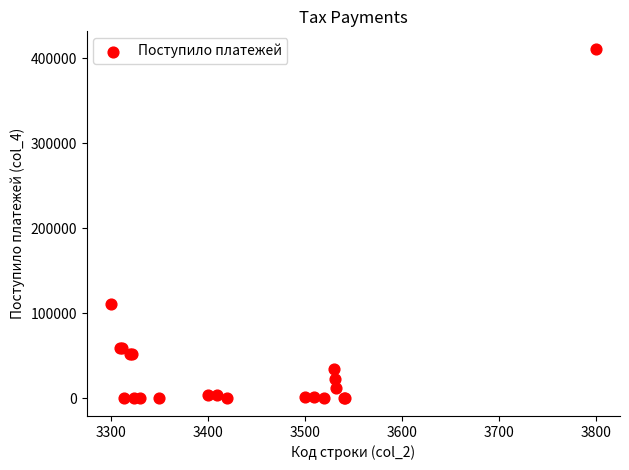

What Y value in the scatter plot is closest to 205431?

110336